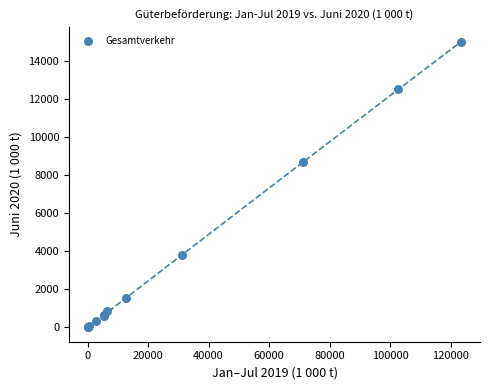

What Y value in the scatter plot is closest to 7514?

8709.0